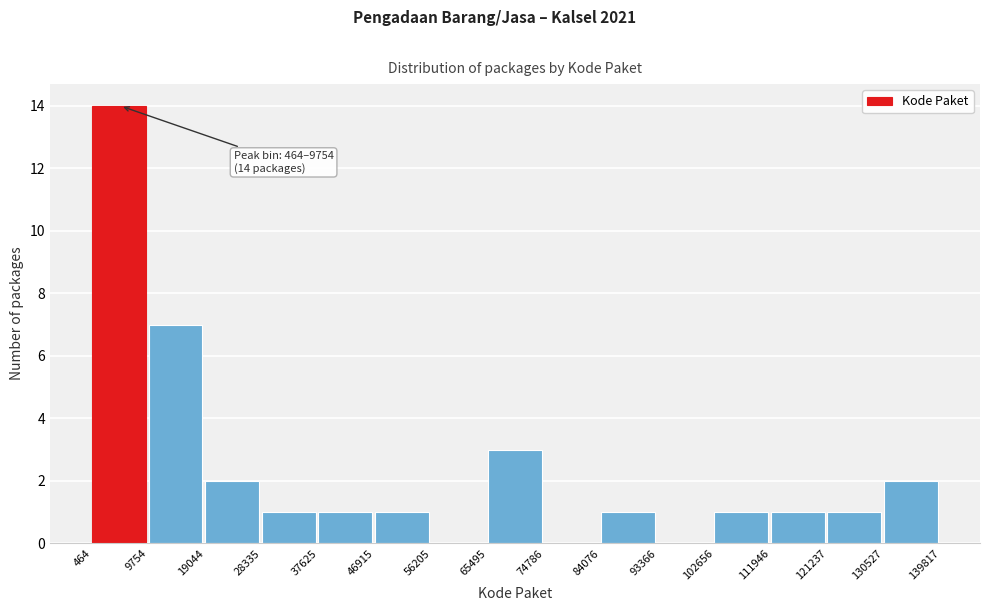

Over which range of the x-axis is the bar tallest?

464 to 9754